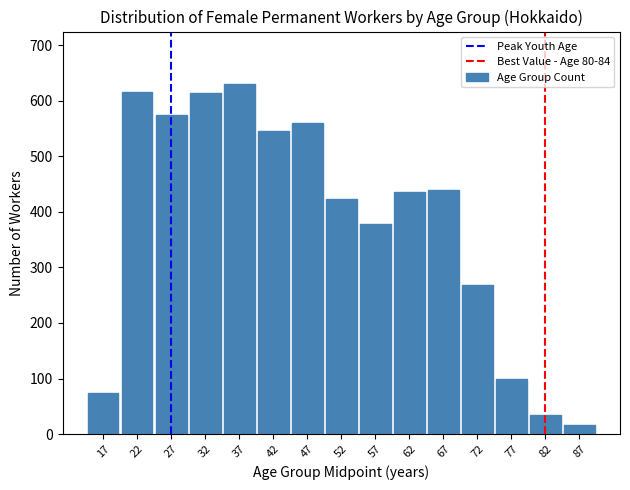

What is the change in value from 27 to 82?

-540